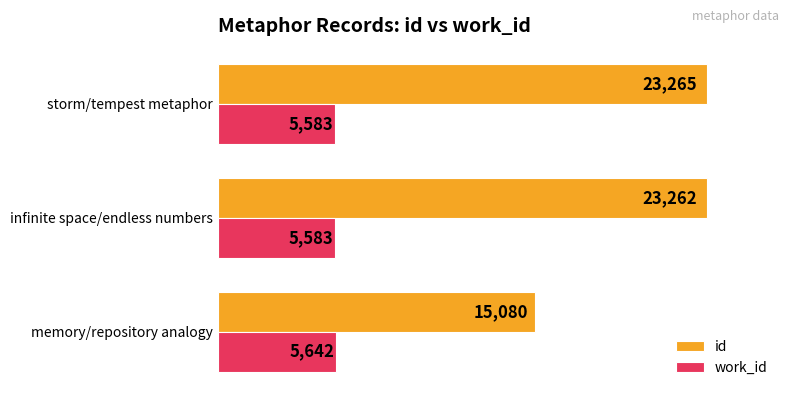

At which category does the chart reach its peak across all series?

storm/tempest metaphor